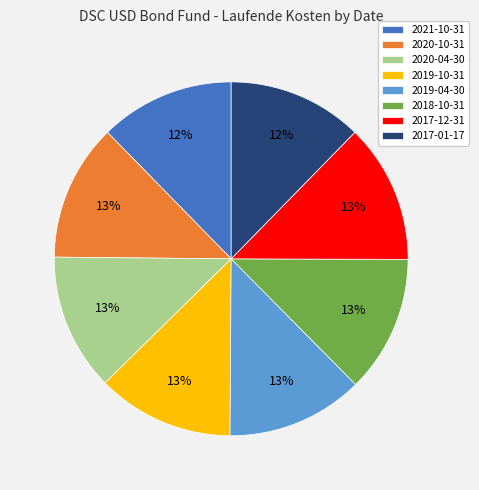

Count the number of slices in the pie.

8